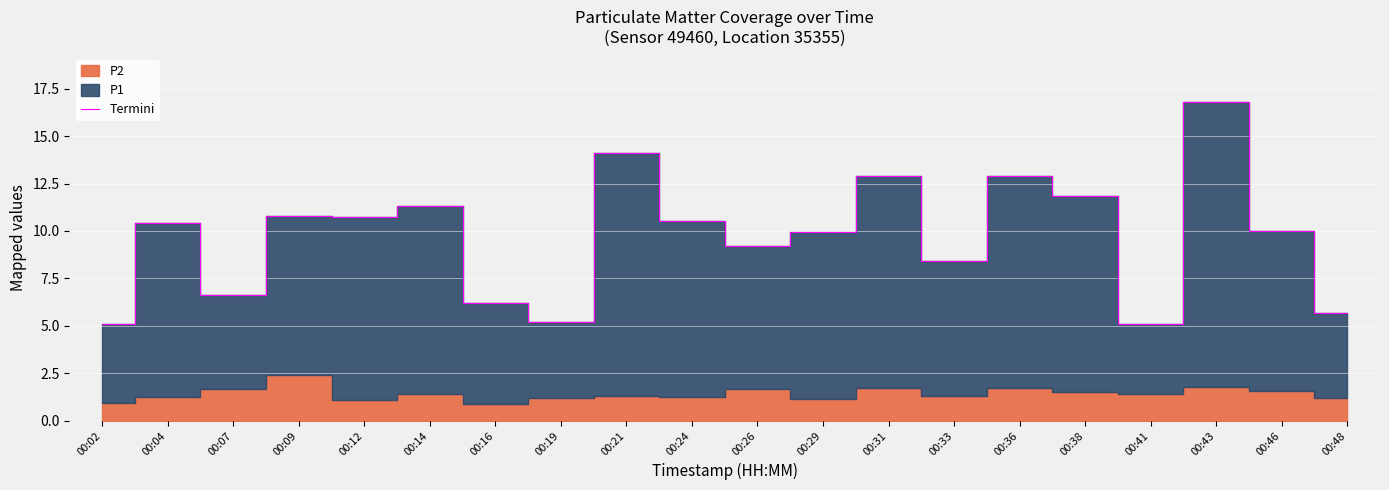

How many lines are shown in the chart?

1